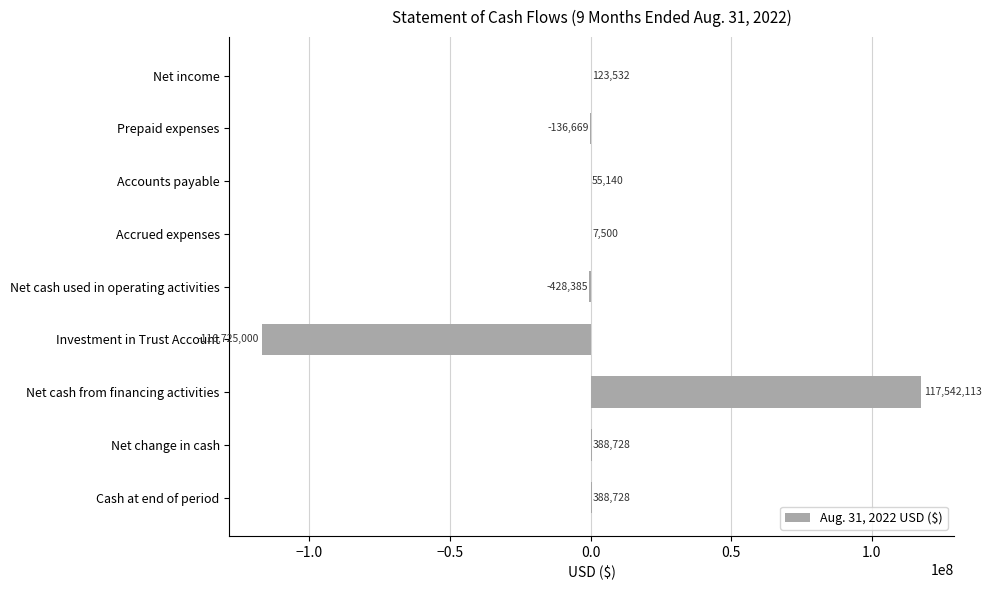

What is the greatest value displayed?

117542113